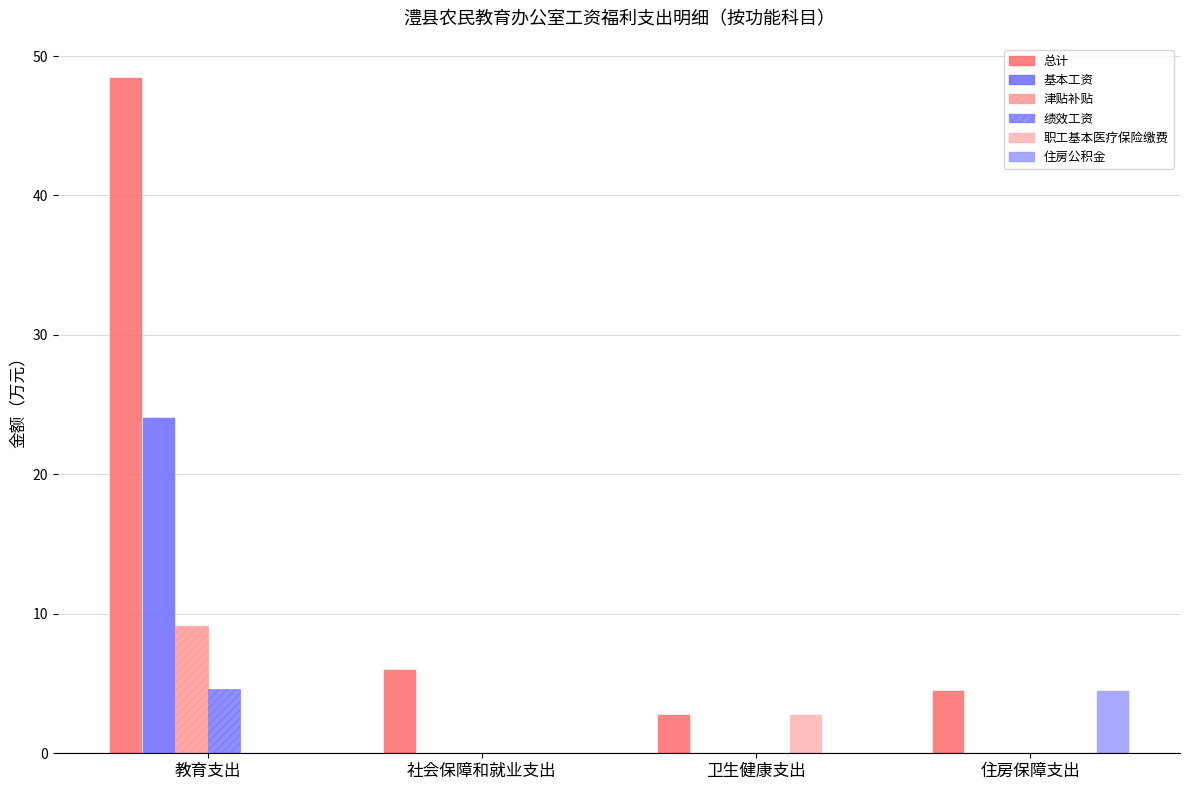

The 职工基本医疗保险缴费 series shows -1.1 at 住房保障支出. True or false?

False